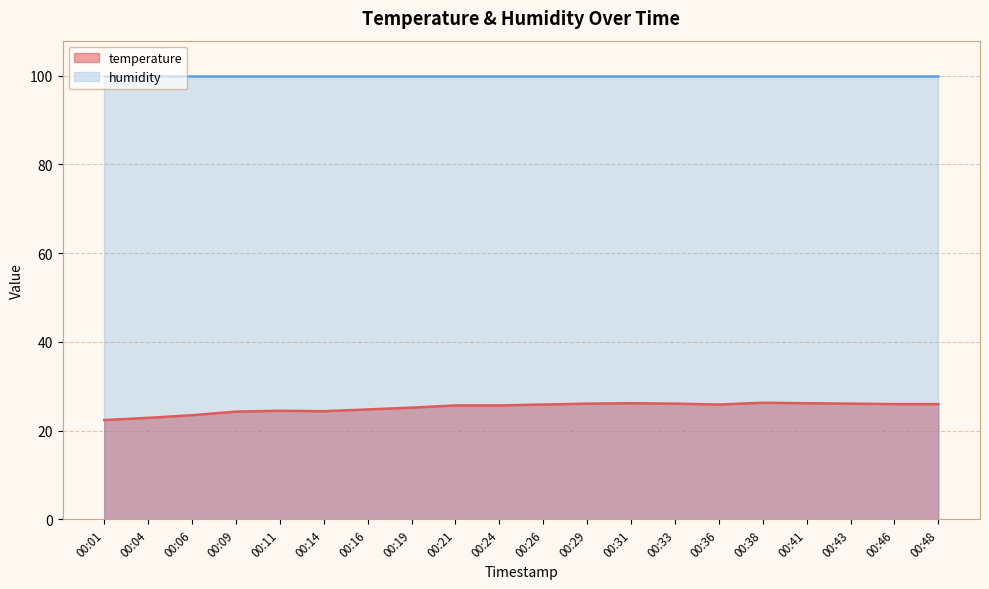

Reading right to left, what are all the values shown in this chart?

26.0	26.0	26.1	26.2	26.3	25.9	26.1	26.2	26.1	25.9	25.7	25.7	25.2	24.8	24.4	24.5	24.3	23.5	22.9	22.4